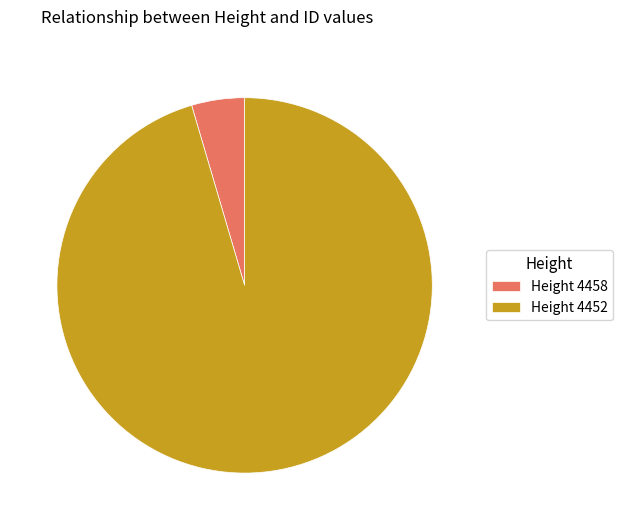

What is the ratio of the value at Height 4452 to the value at Height 4458?

20.9